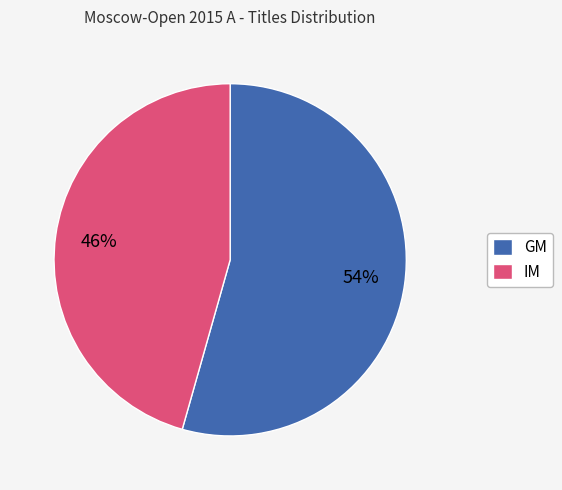

Is there a majority slice in this chart?

Yes